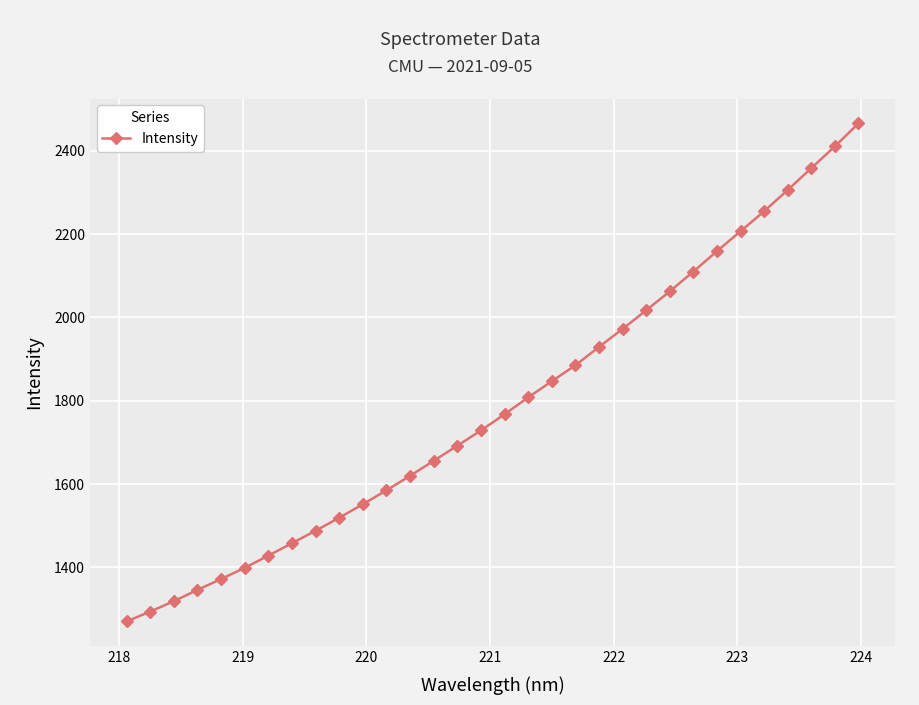

What is the value of the 15th point from the left?

1691.9